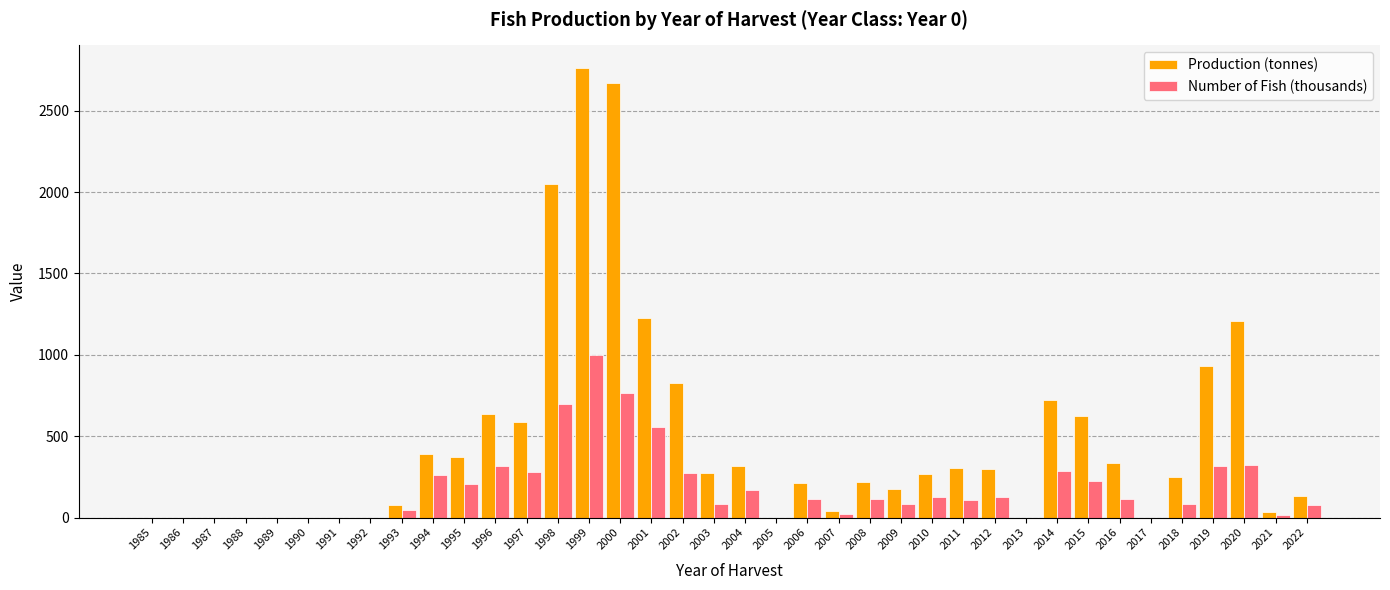

Is the value of Production (tonnes) at 2002 greater than the value of Number of Fish (thousands) at 1994?

Yes